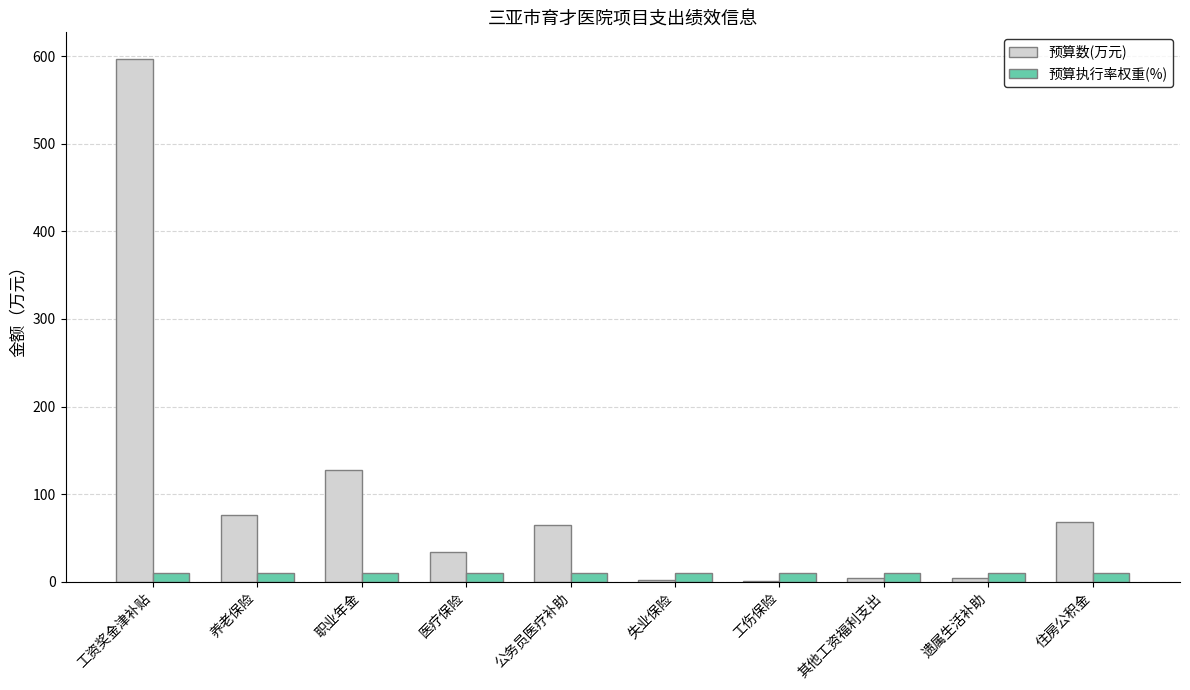

Which series changed the most between 养老保险 and 遗属生活补助?

预算数(万元)